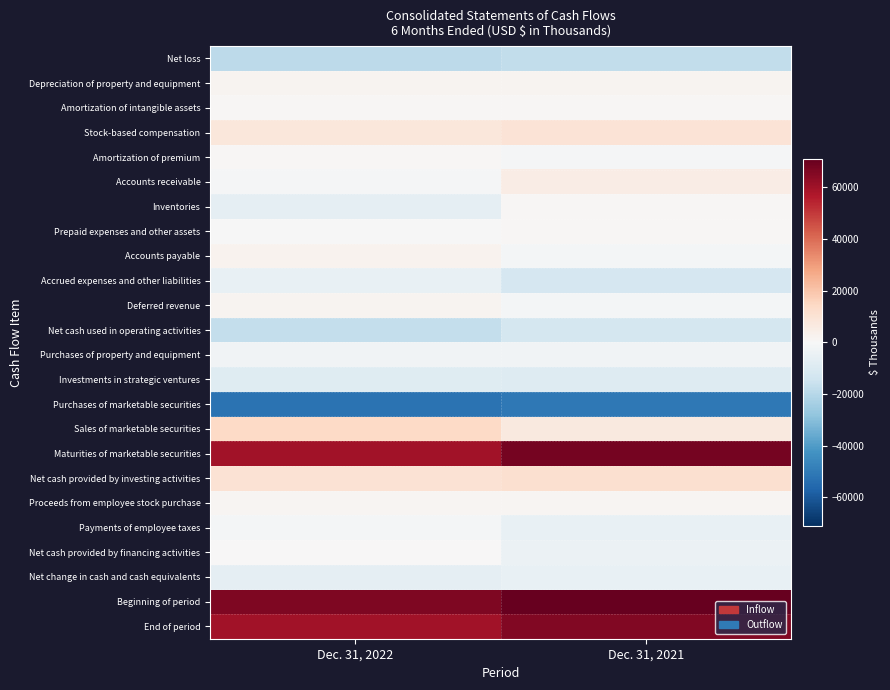

At which category does the chart reach its minimum across all series?

Dec. 31, 2022